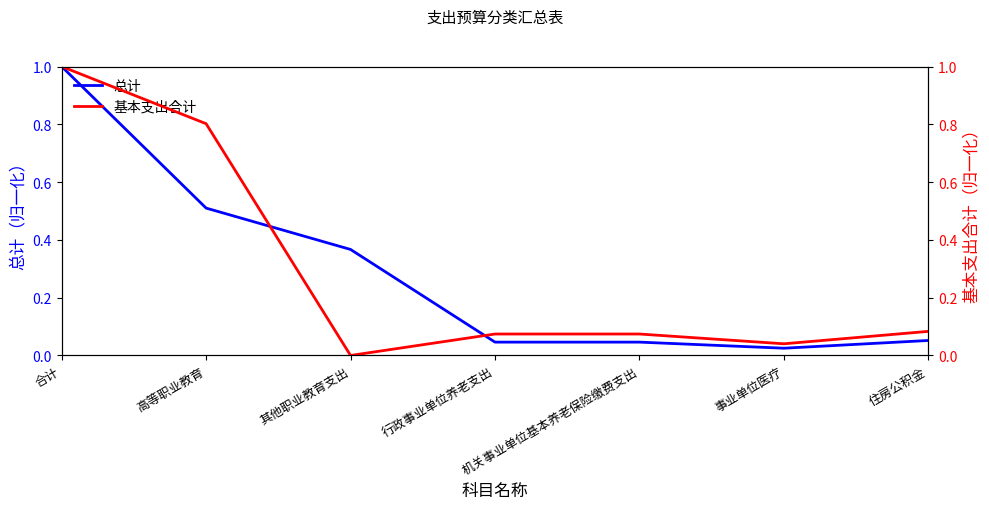

How many values in 基本支出合计 are above zero?

6